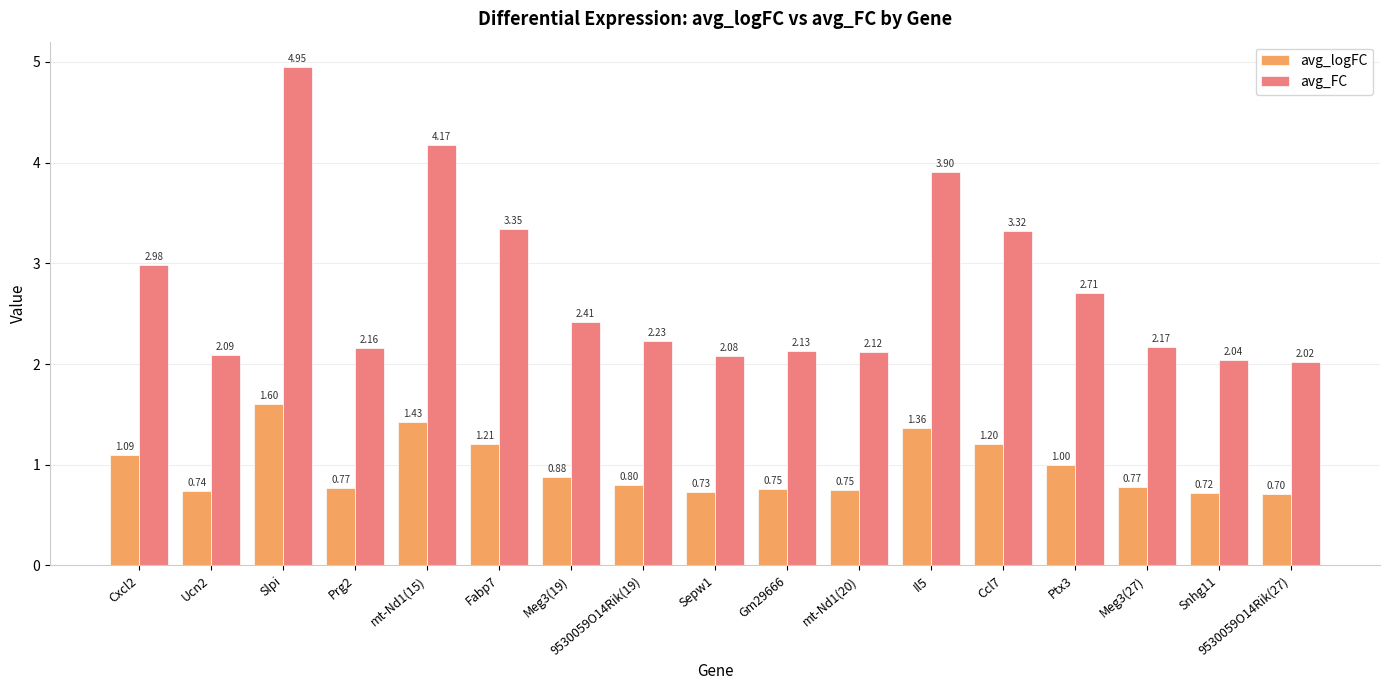

How many groups of bars are there?

17